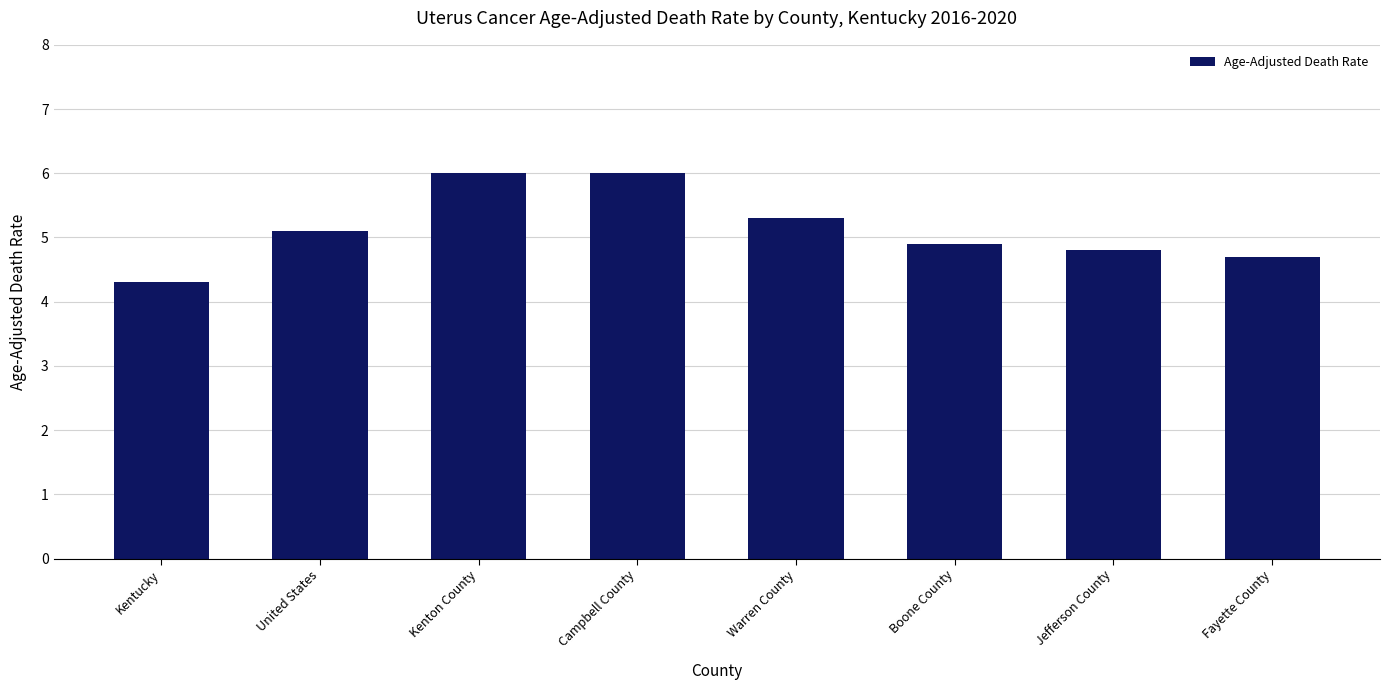

Reading right to left, what are all the values shown in this chart?

Fayette County=4.7	Jefferson County=4.8	Boone County=4.9	Warren County=5.3	Campbell County=6.0	Kenton County=6.0	United States=5.1	Kentucky=4.3